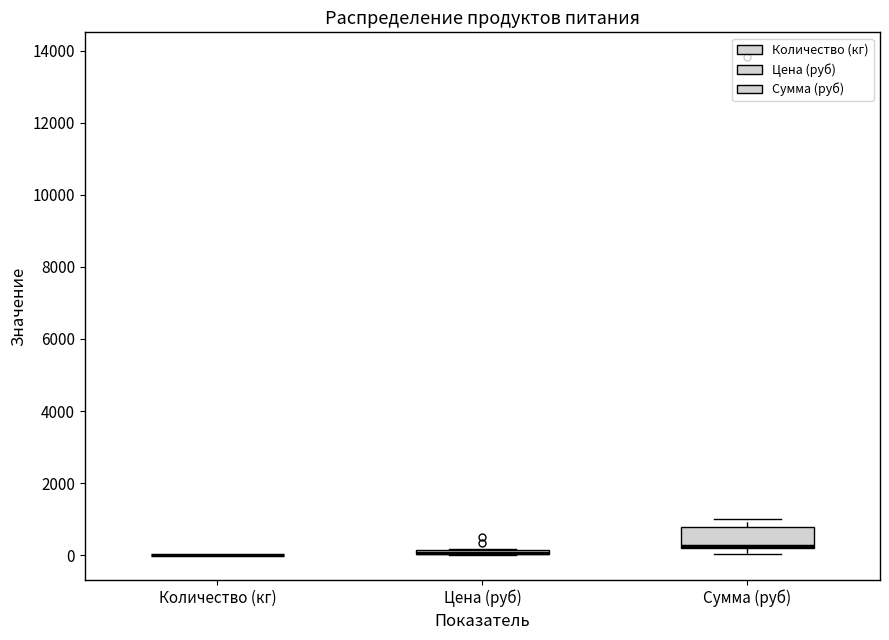

Which box is the tallest, from its lower edge to its upper edge?

Сумма (руб)